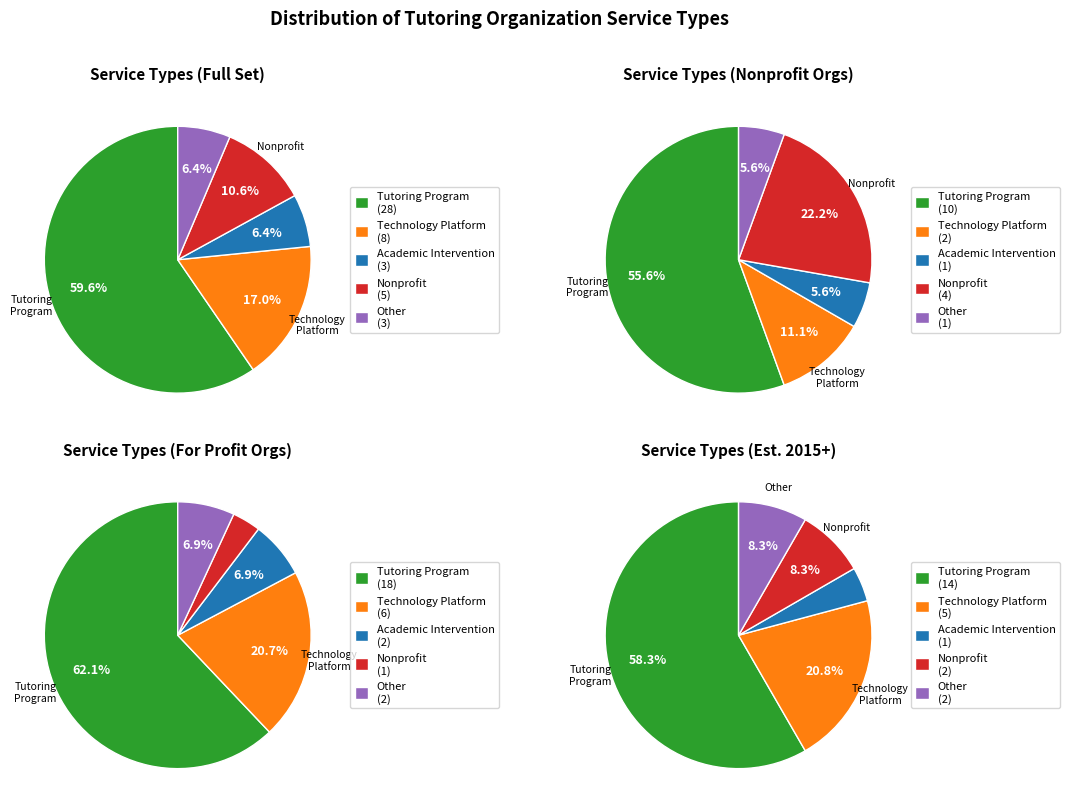

What percentage is the Other slice, to the nearest percent?

6%